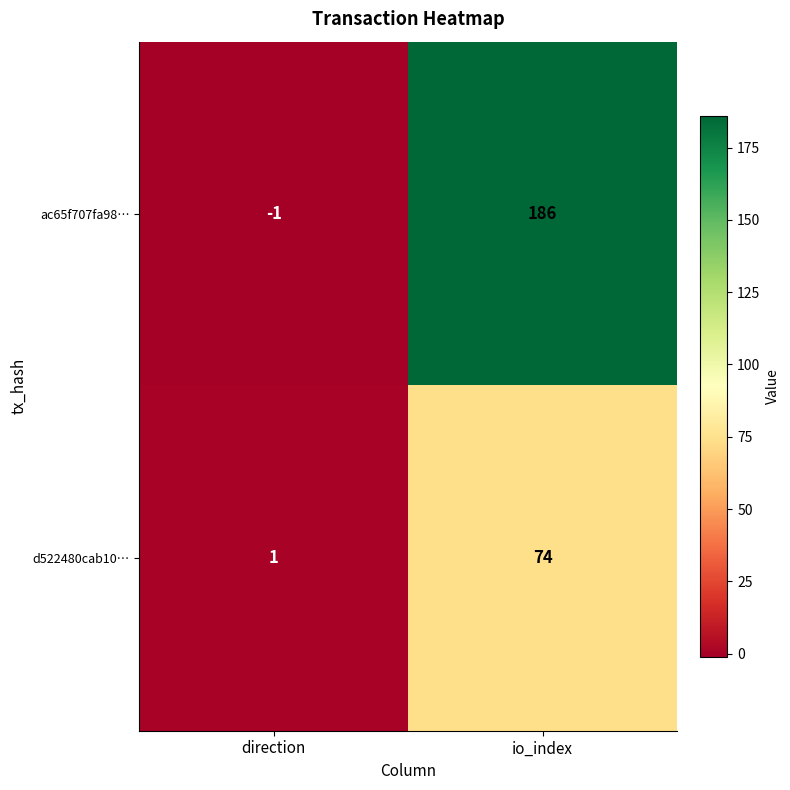

What is the difference between the highest and lowest values at io_index?

112